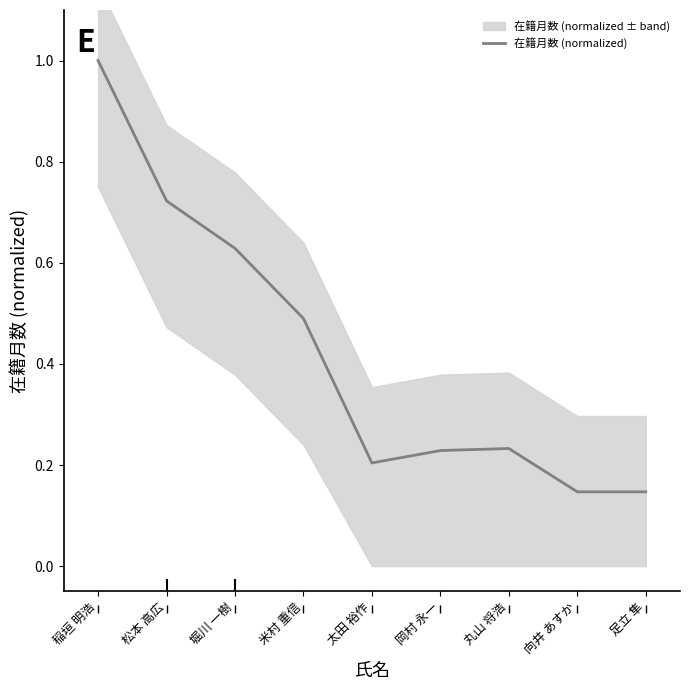

Which has a higher value, 米村 重信 or 太田 裕作?

米村 重信